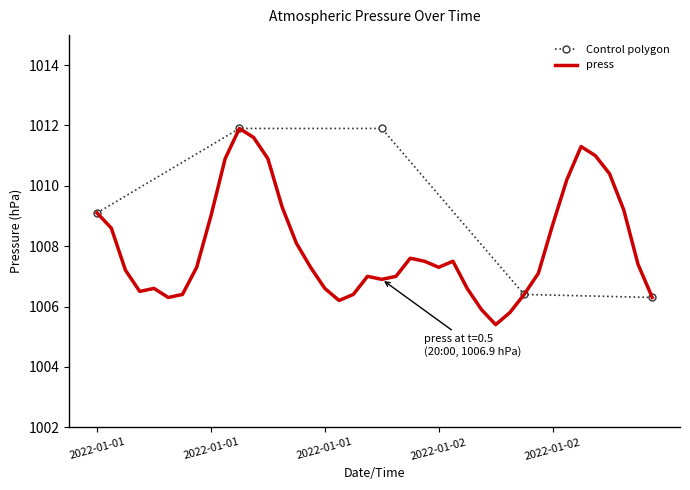

Rank the categories by value from lowest to highest.

2022-01-02 04:00, 2022-01-02 05:00, 2022-01-02 03:00, 2022-01-01 17:00, 2022-01-01 05:00, 2022-01-02 15:00, 2022-01-01 06:00, 2022-01-01 18:00, 2022-01-02 06:00, 2022-01-01 03:00, 2022-01-01 04:00, 2022-01-01 16:00, 2022-01-02 02:00, 2022-01-01 20:00, 2022-01-01 19:00, 2022-01-01 21:00, 2022-01-02 07:00, 2022-01-01 02:00, 2022-01-01 07:00, 2022-01-01 15:00, 2022-01-02 00:00, 2022-01-02 14:00, 2022-01-01 23:00, 2022-01-02 01:00, 2022-01-01 22:00, 2022-01-01 14:00, 2022-01-01 01:00, 2022-01-02 08:00, 2022-01-01 08:00, 2022-01-01 00:00, 2022-01-02 13:00, 2022-01-01 13:00, 2022-01-02 09:00, 2022-01-02 12:00, 2022-01-01 09:00, 2022-01-01 12:00, 2022-01-02 11:00, 2022-01-02 10:00, 2022-01-01 11:00, 2022-01-01 10:00